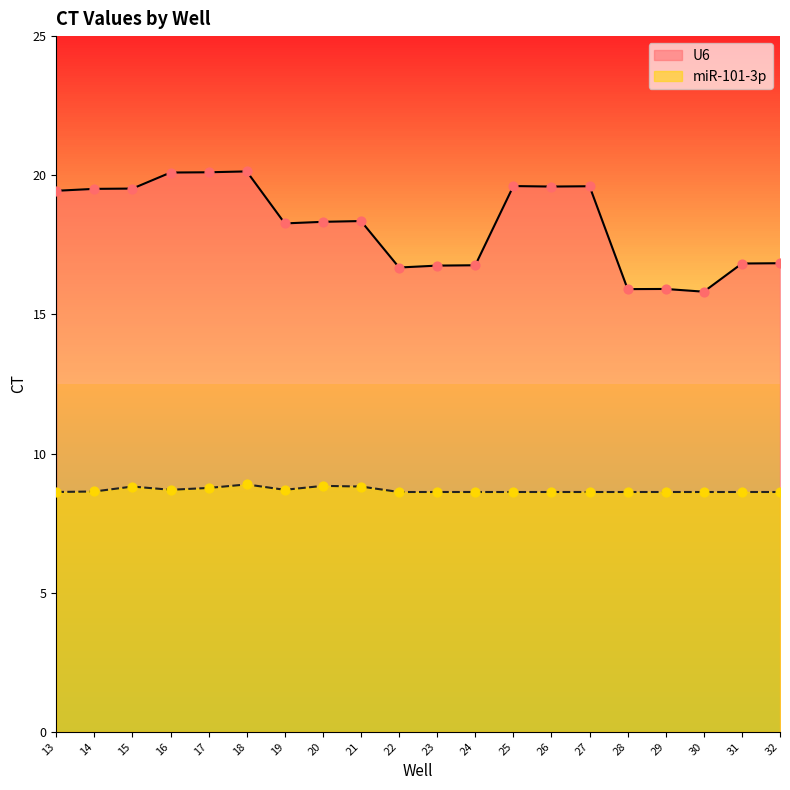

Which series reaches the maximum Y coordinate?

U6